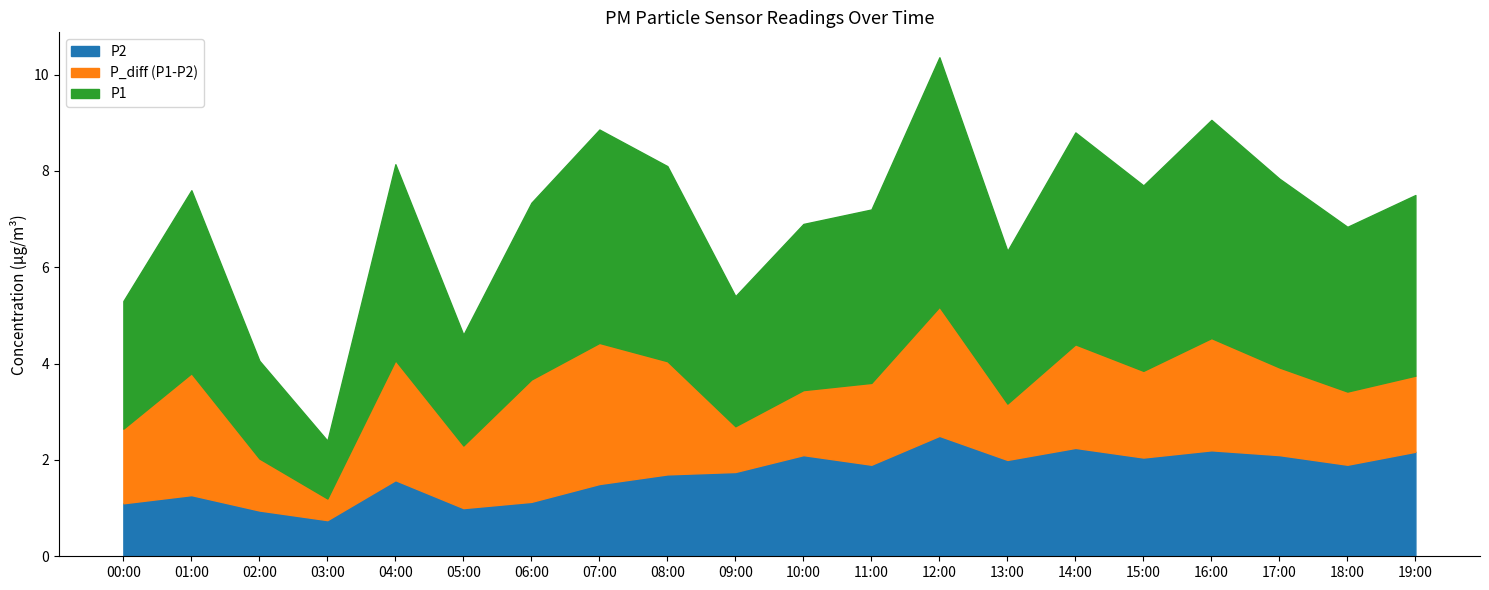

How many data points does each series have?

20